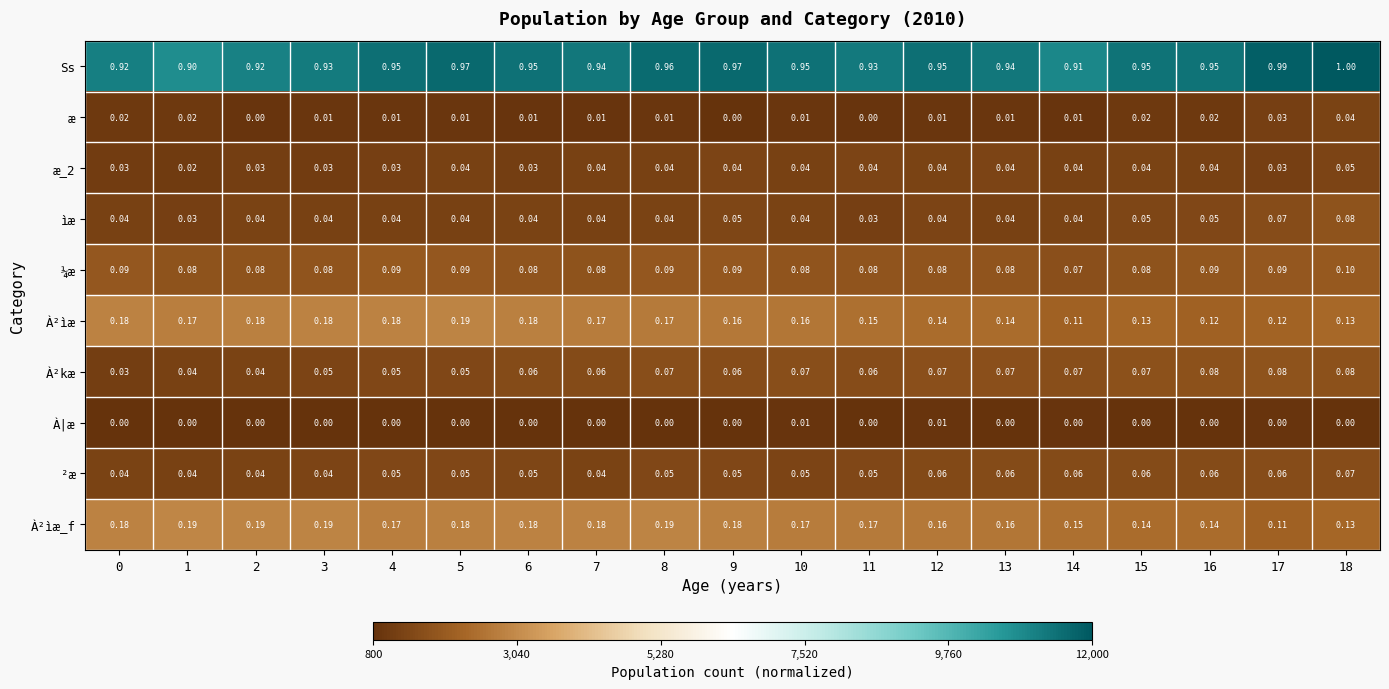

Which series has the largest range (max minus min)?

Ss